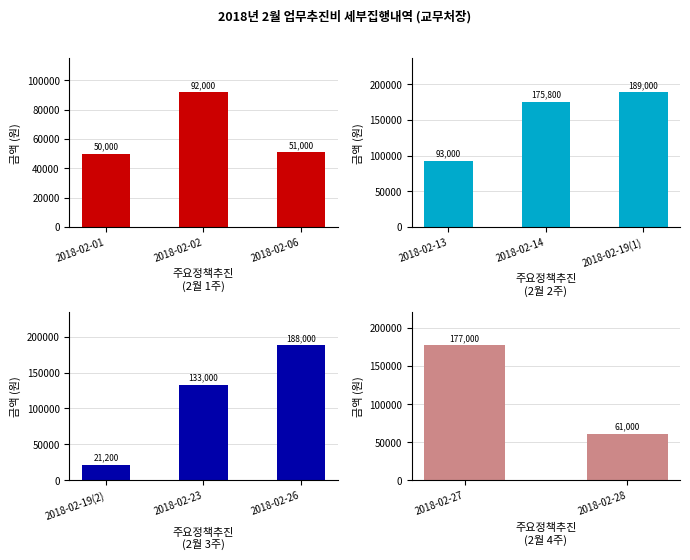

Are the bars grouped side by side (vs. stacked)?

No